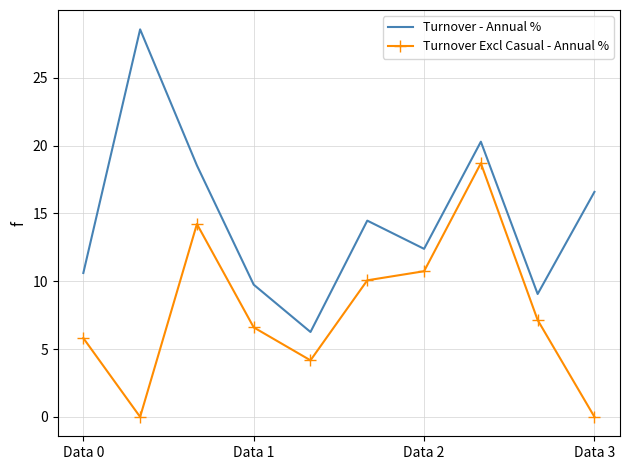

How many series are shown in this chart?

2